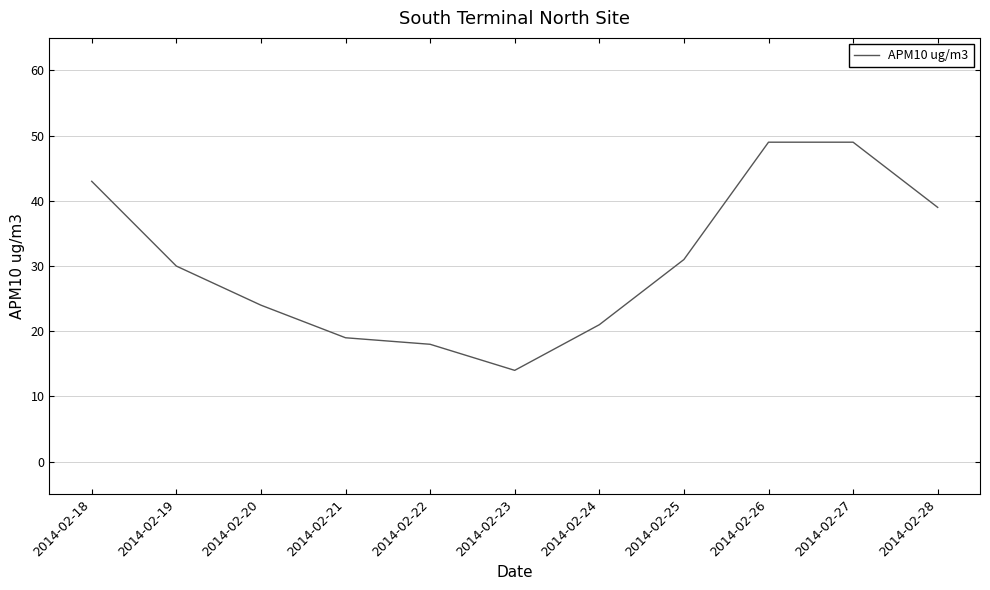

What is the greatest value displayed?

49